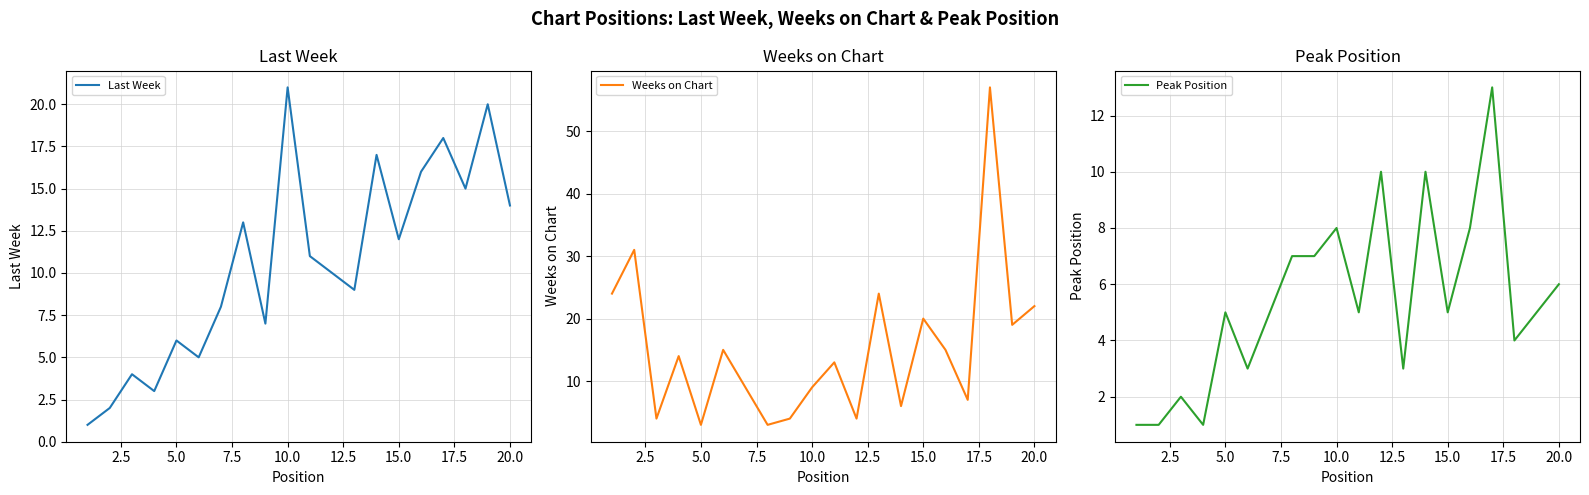

What is the sum of all Last Week values?

212